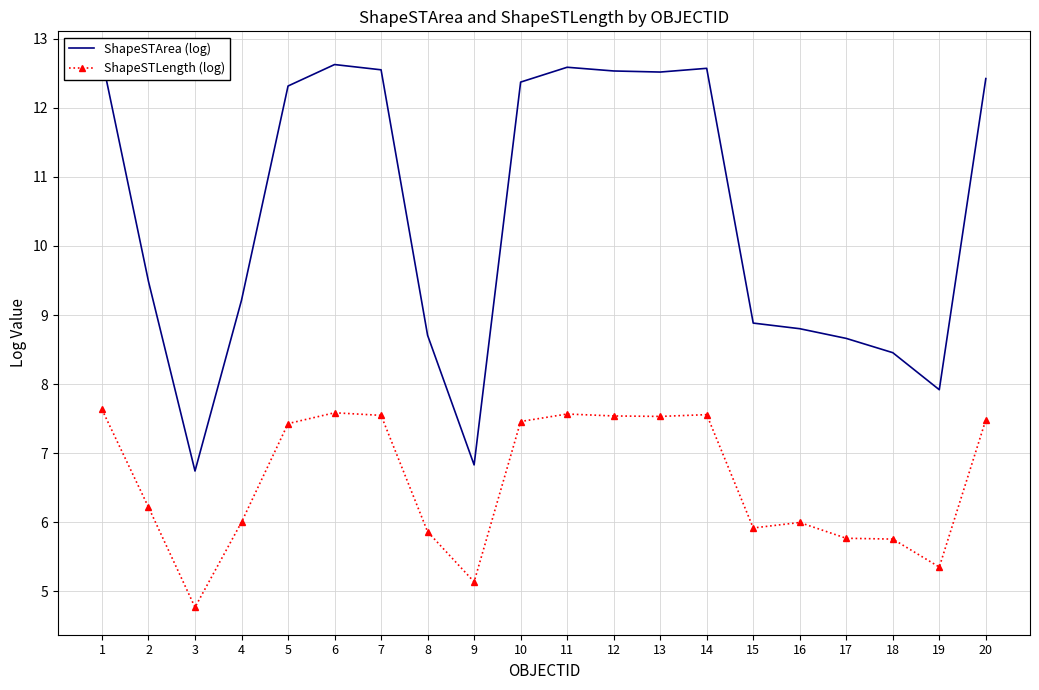

Is the value of ShapeSTArea (log) at 9 greater than the value of ShapeSTLength (log) at 10?

No